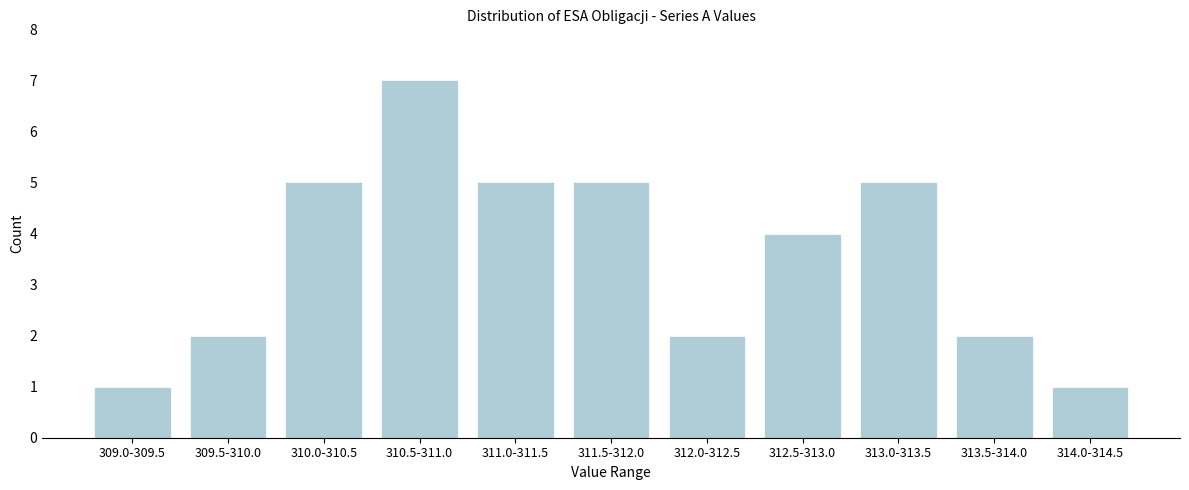

Reading left to right, what are all the values shown in this chart?

309.0-309.5=1	309.5-310.0=2	310.0-310.5=5	310.5-311.0=7	311.0-311.5=5	311.5-312.0=5	312.0-312.5=2	312.5-313.0=4	313.0-313.5=5	313.5-314.0=2	314.0-314.5=1